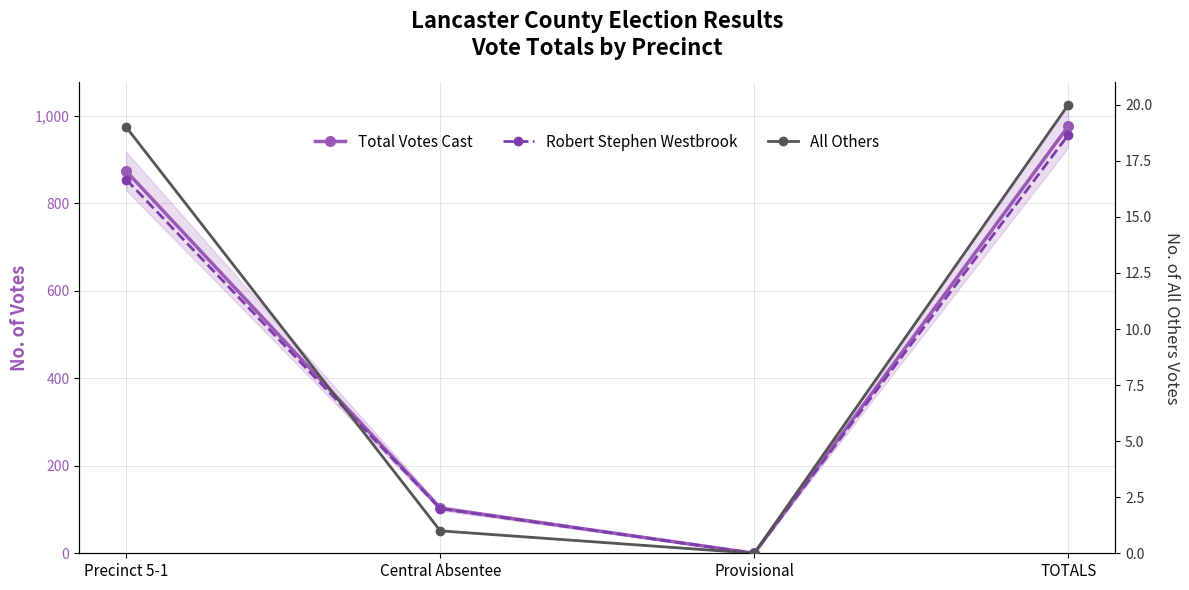

At which label does Total Votes Cast reach its peak?

TOTALS